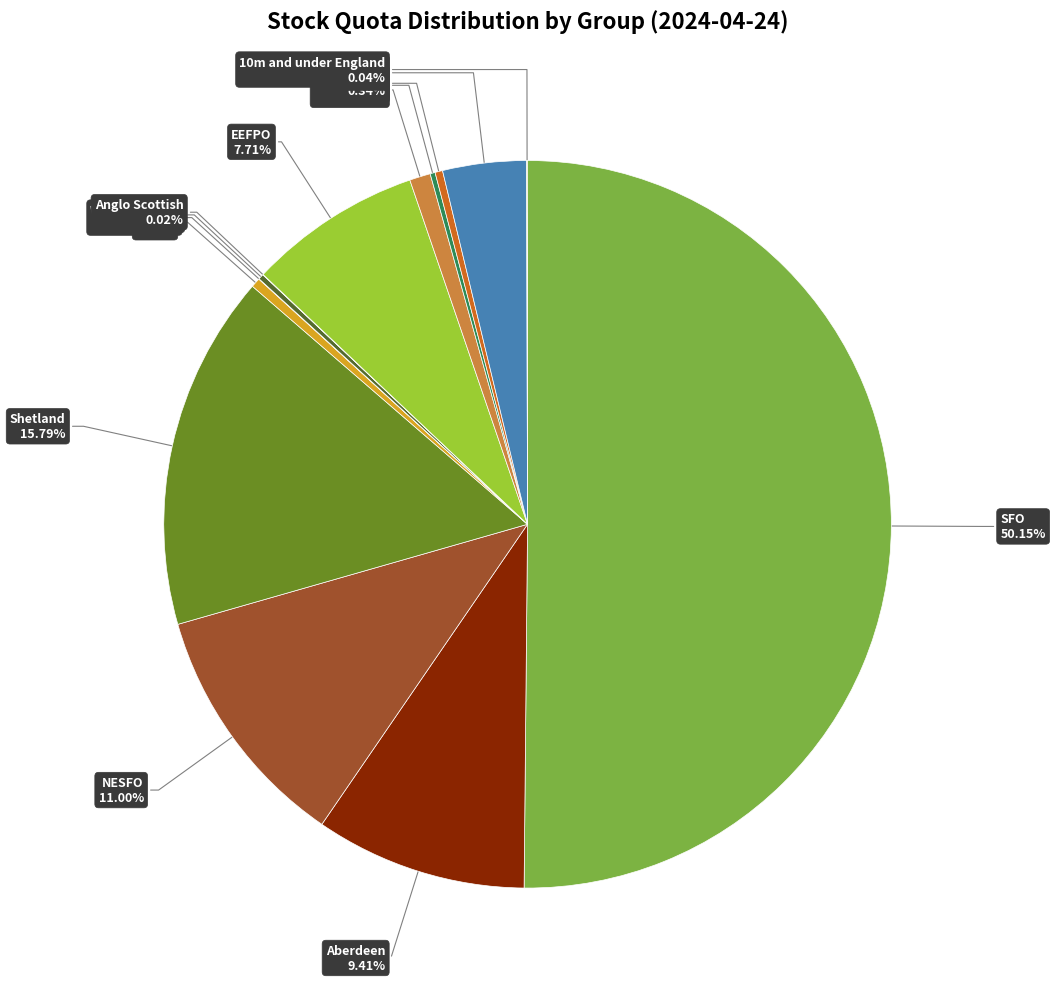

Does North Sea represent more than half of the total?

No